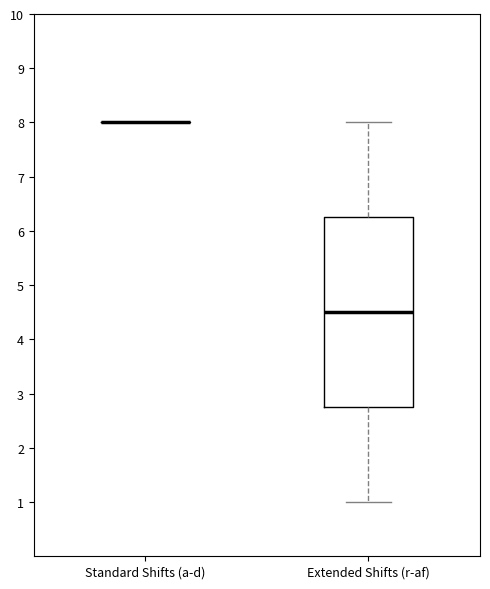

Reading left to right, transcribe this box plot: for each box, give where its median line is, the range the box spans, and where its two whiskers end, as read against the y-axis. The values are not printed on the chart, so give them approximately, as read against the axis.

Standard Shifts (a-d): box collapsed to a line at 8.0, whiskers 8.0 to 8.0
Extended Shifts (r-af): median 4.5, box 2.8 to 6.3, whiskers 1.0 to 8.0